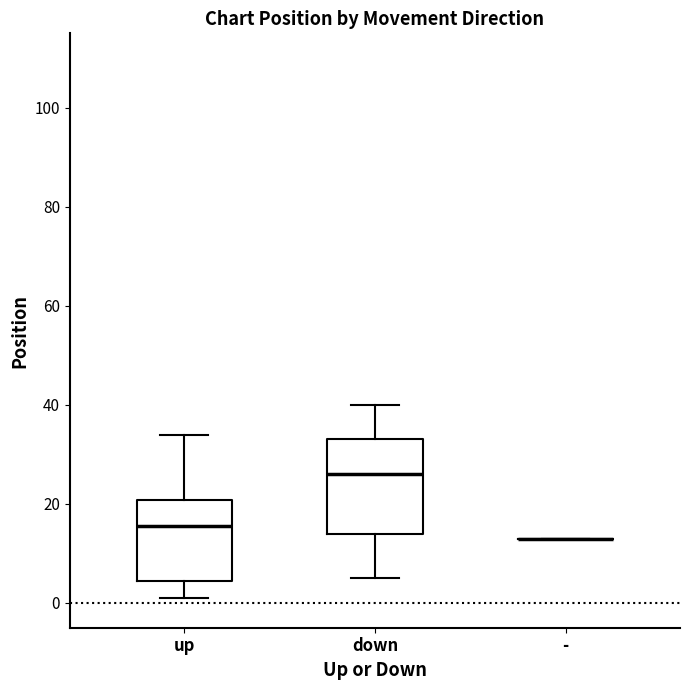

Where does the median line of the box for up sit on the y-axis? The values are not printed on the chart, so give them approximately, as read against the axis.

16